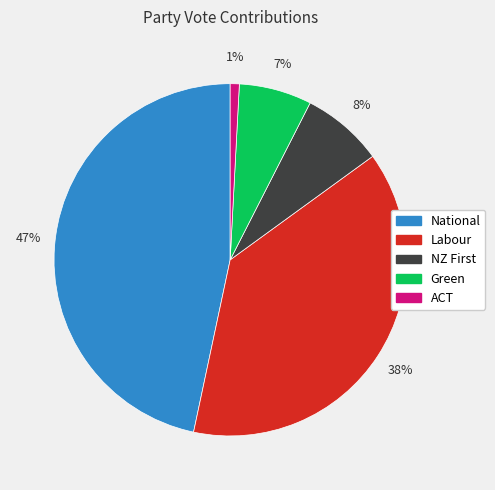

The National slice represents 47% of the pie. True or false?

True